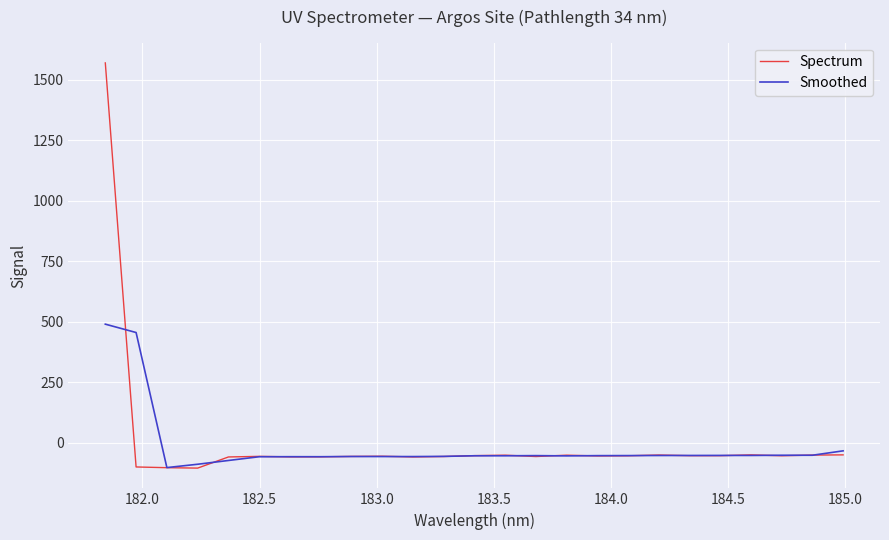

List the series in order of their peak value, highest first.

Spectrum, Smoothed